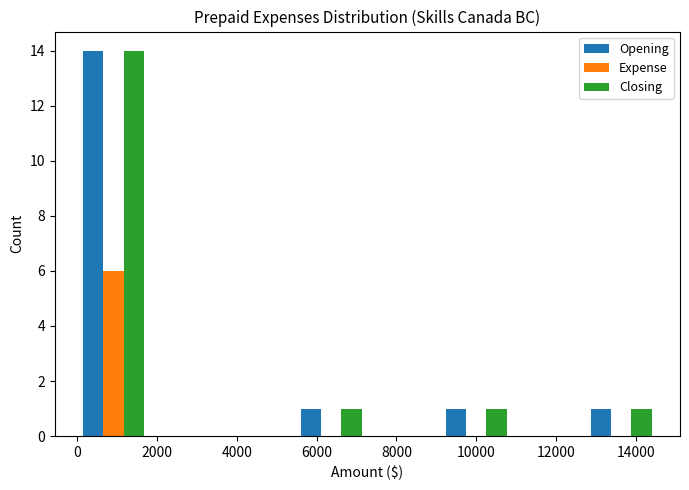

What is the height of the Expense bar covering 0 to 1800 on the x-axis? Neither the bar edges nor the heights are printed on the chart, so give them approximately, as read against the axes.

6